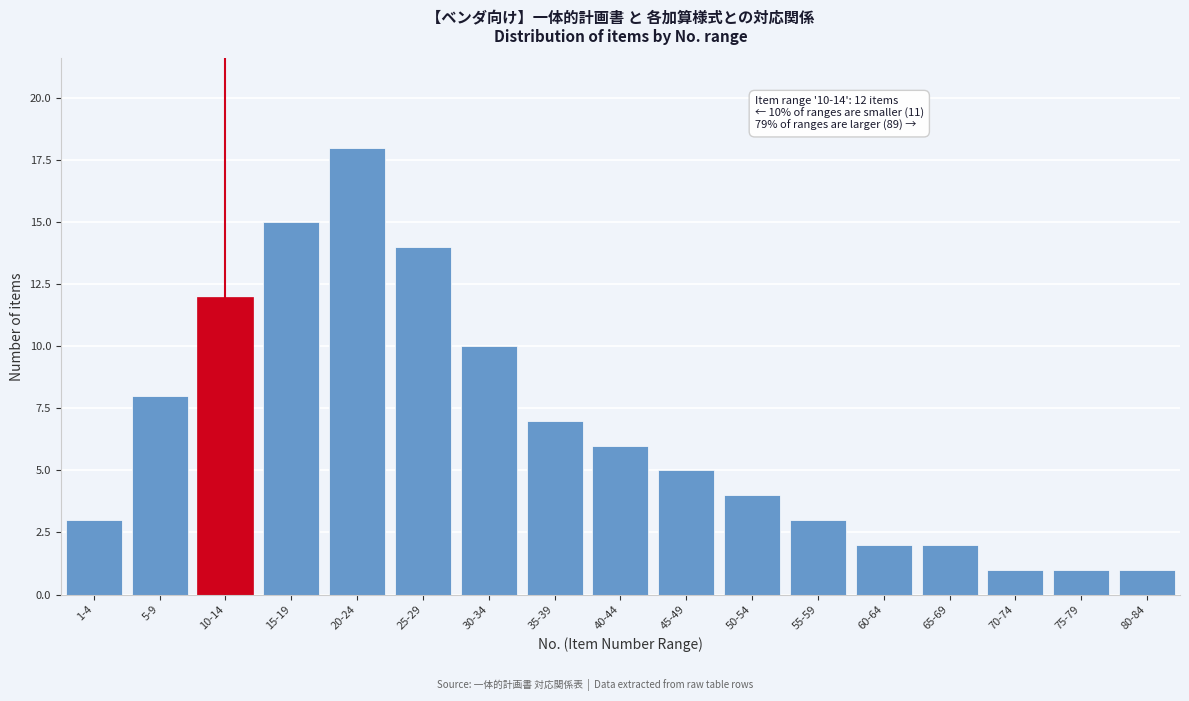

Reading left to right, transcribe all the data shown in this chart.

3	8	12	15	18	14	10	7	6	5	4	3	2	2	1	1	1